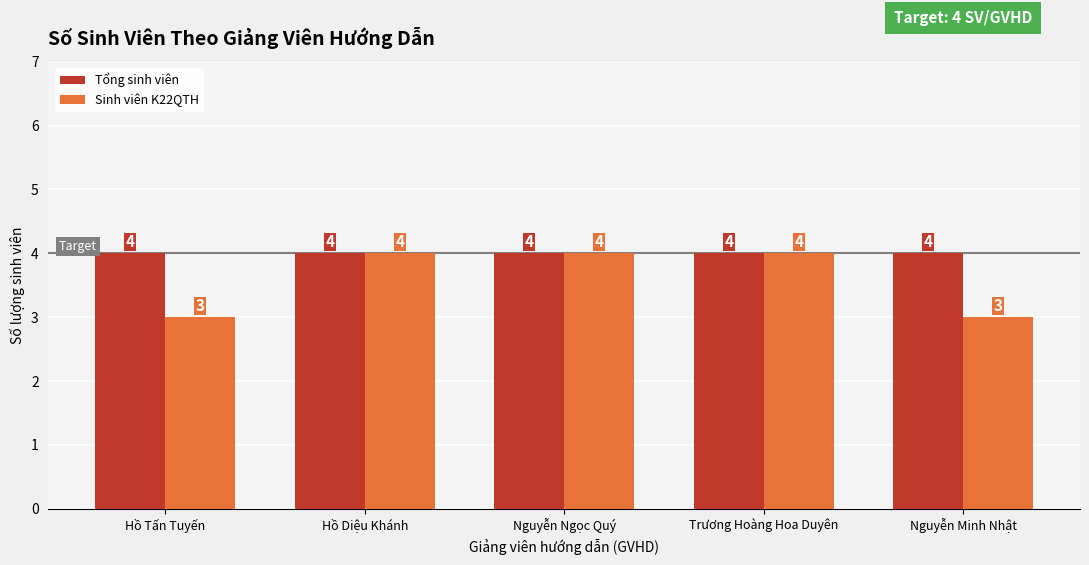

What is the sum of all Tổng sinh viên values?

20